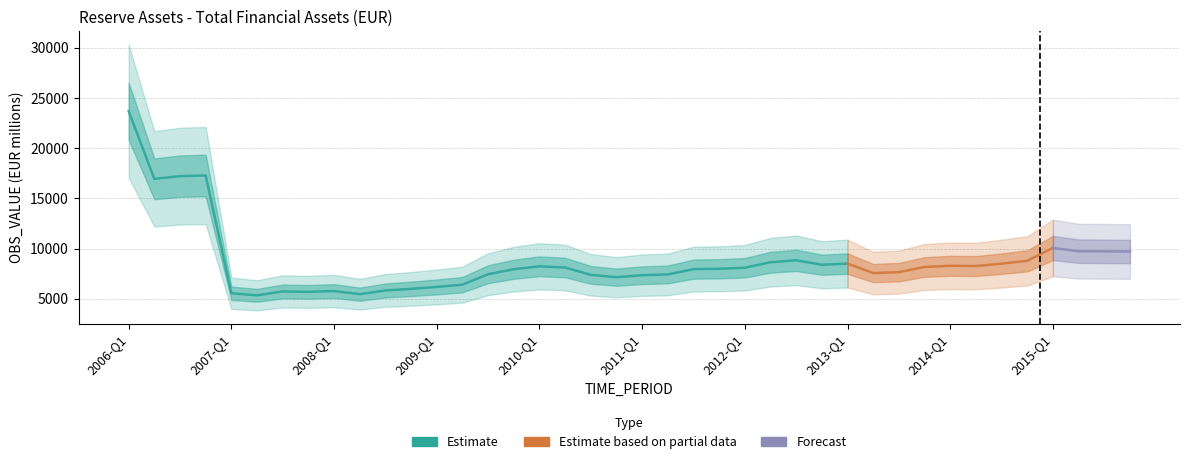

Count the number of categories in the chart.

40